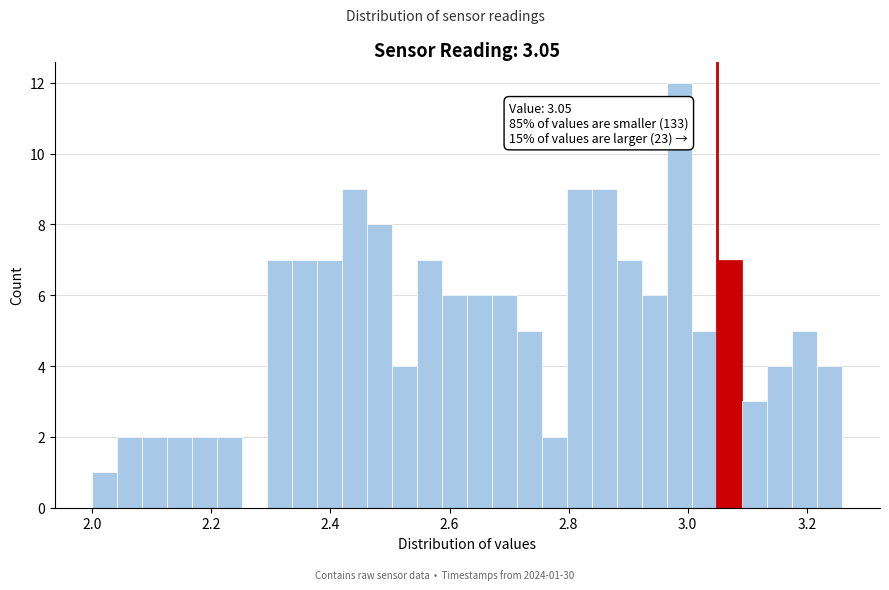

Read against the x-axis, roughly where is the centre of the tallest bar?

2.98